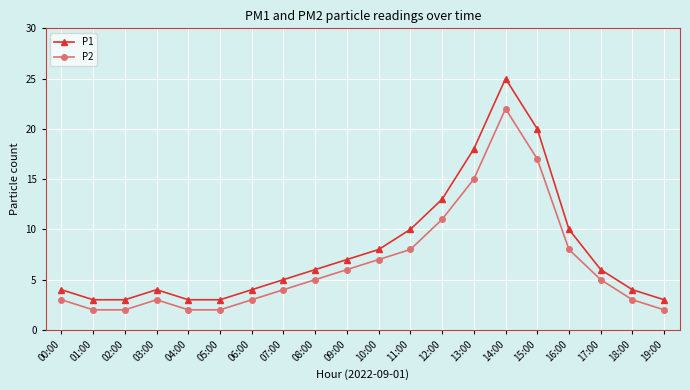

Which series changed the most between 08:00 and 14:00?

P1